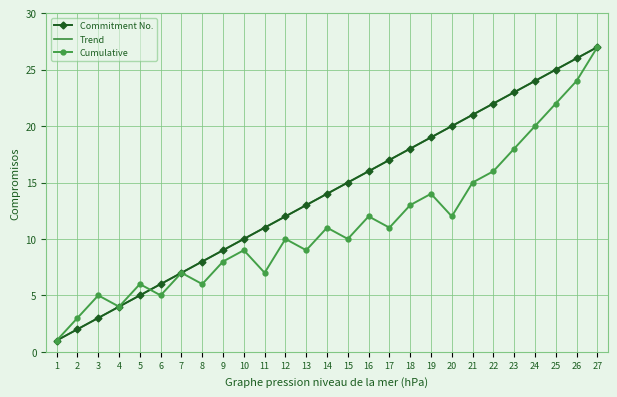

Which series changed the most between 8 and 22?

Commitment No.